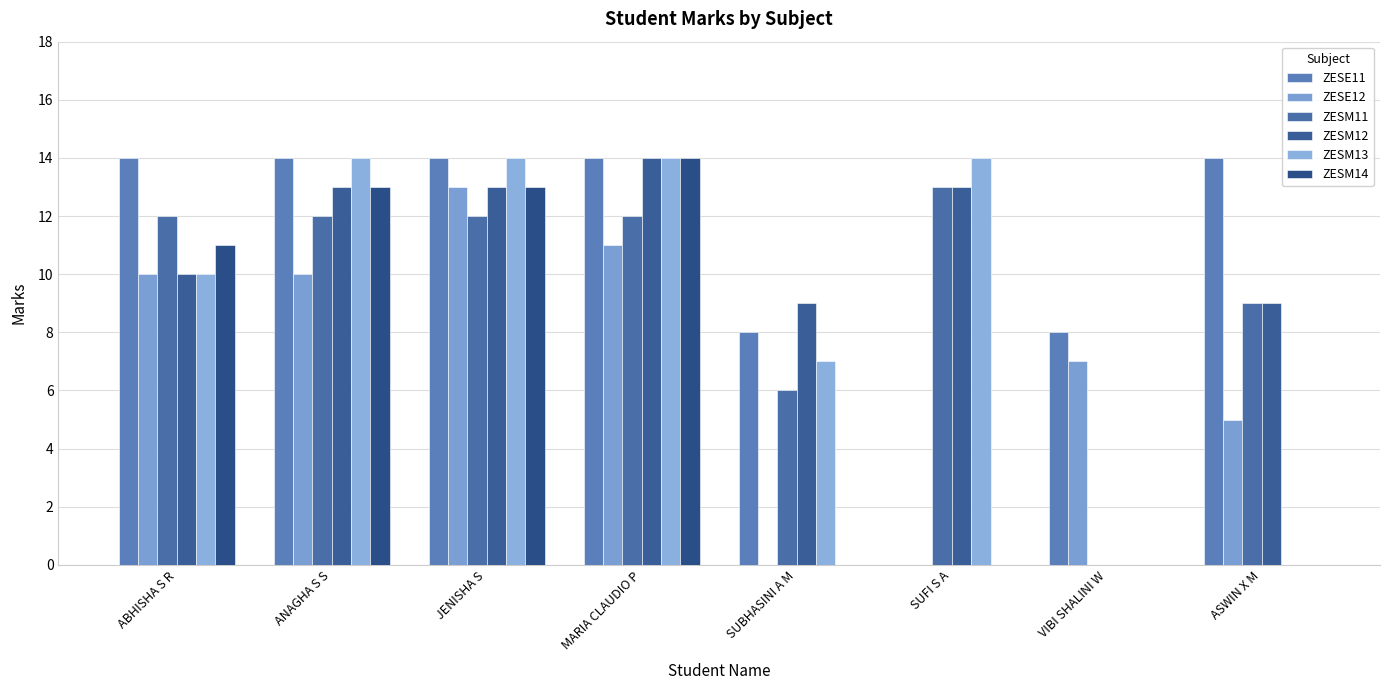

What is the total value across all series at ANAGHA S S?

76